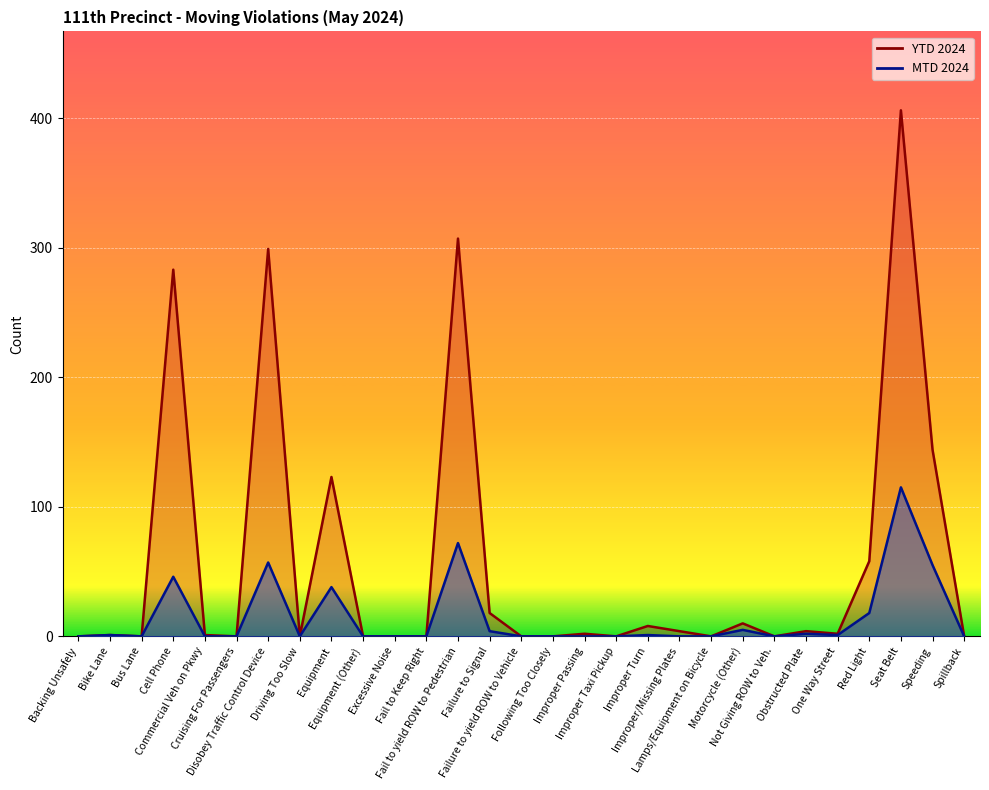

Which series changed the most between Equipment and Improper/Missing Plates?

YTD 2024